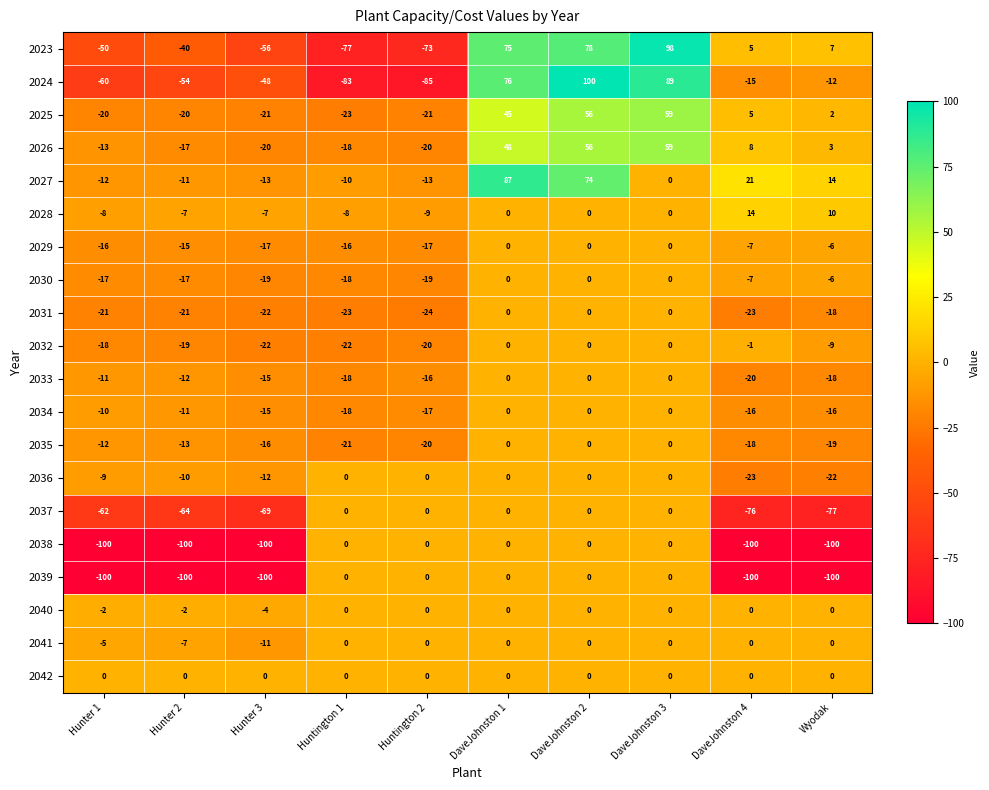

What is the minimum value for 2024?

-85